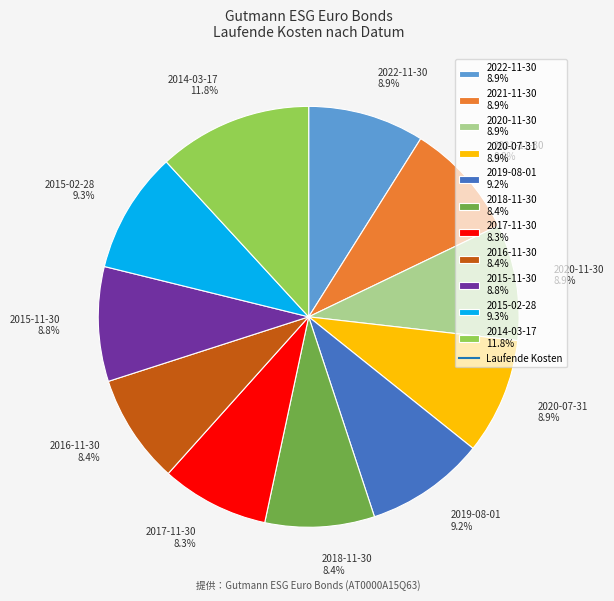

Combined, do 2017-11-30 and 2018-11-30 account for over 50%?

No